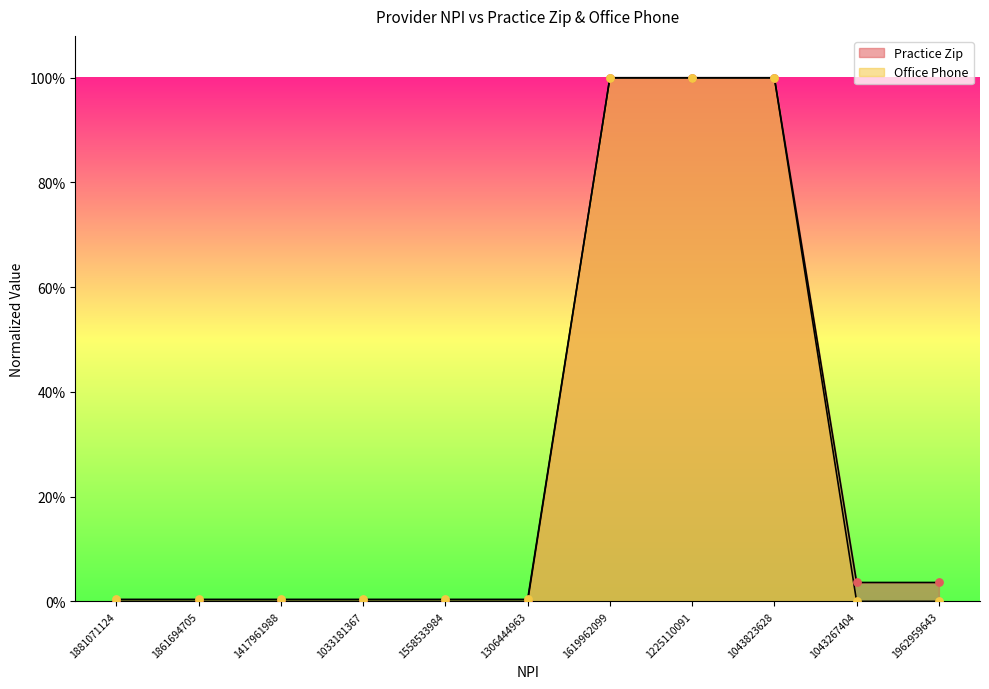

Which series reaches the maximum Y coordinate?

Office Phone